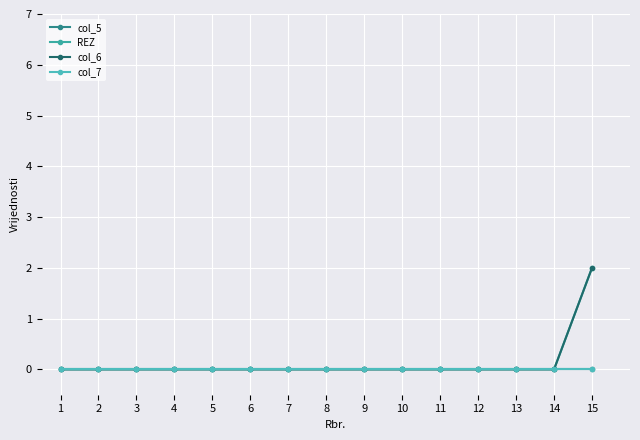

Does the chart have visible grid lines?

Yes